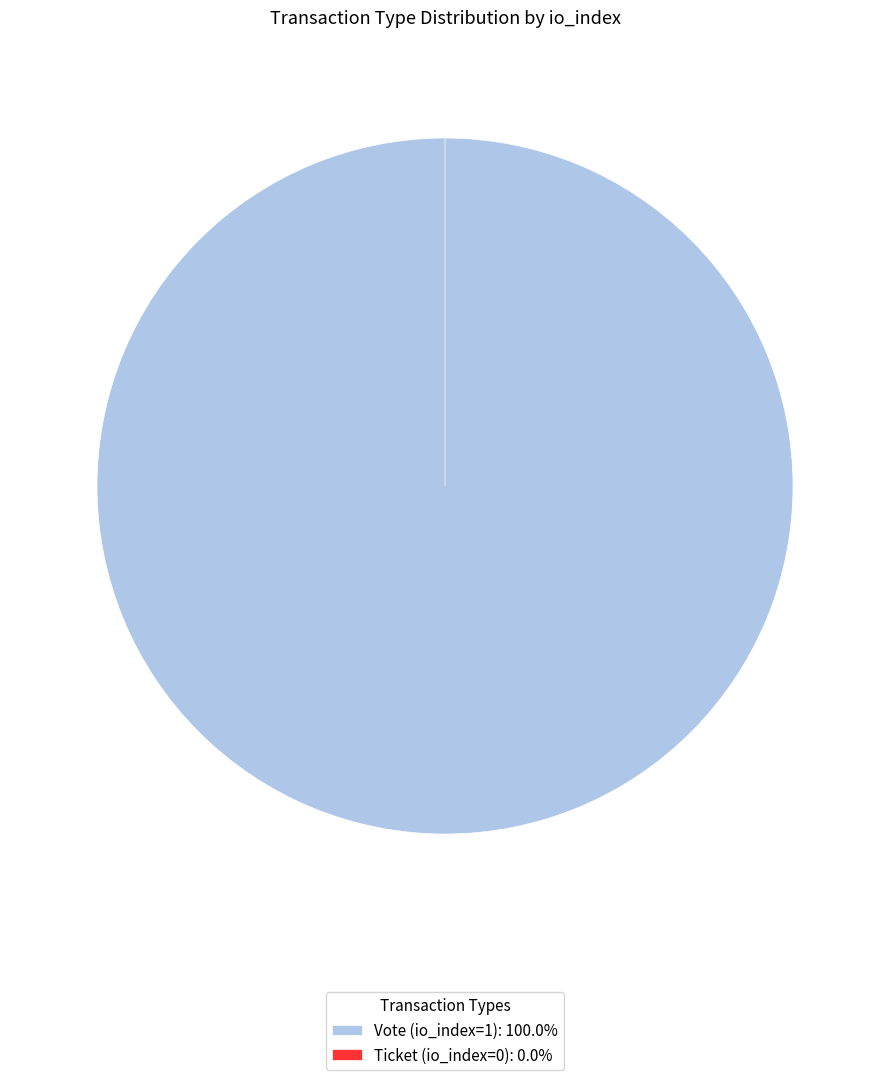

Which has a higher value, Ticket (io_index=0) or Vote (io_index=1)?

Vote (io_index=1)